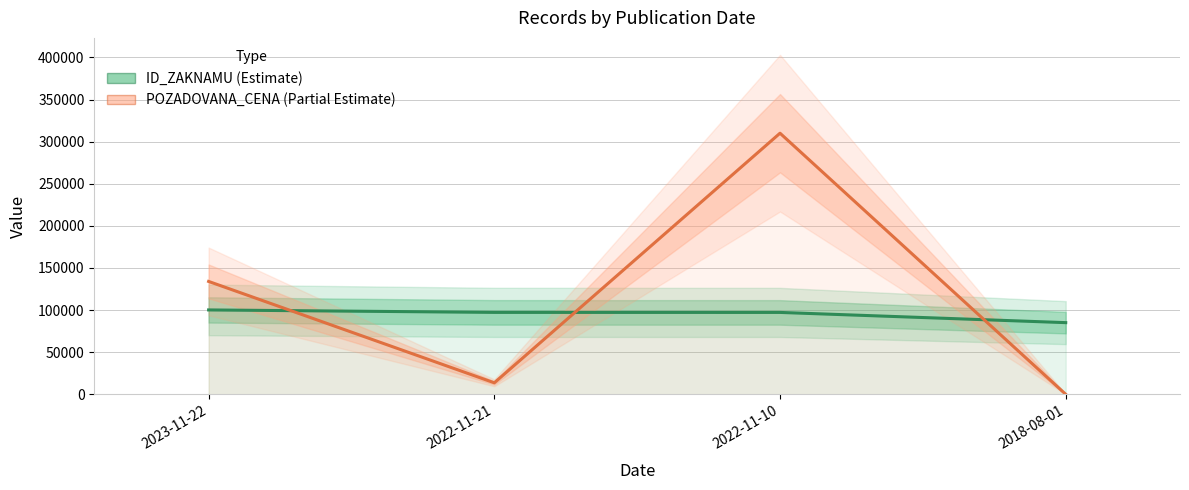

Where do ID_ZAZNAMU and POZADOVANA_CENA first cross each other?

2023-11-22 and 2022-11-21